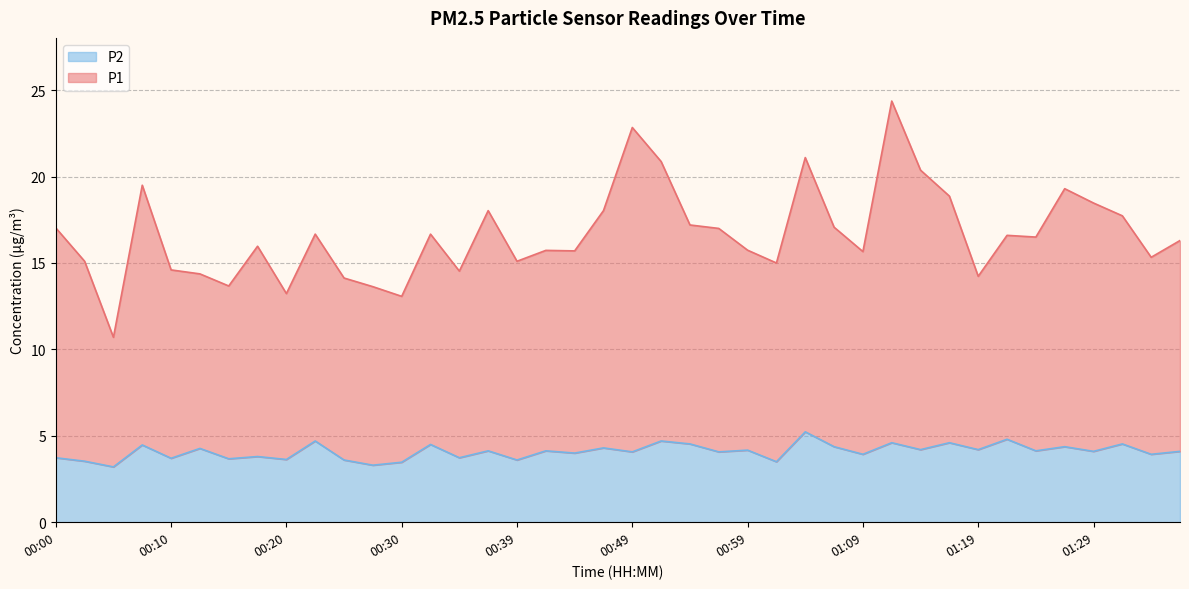

How many data points in P1 are less than 16?

19